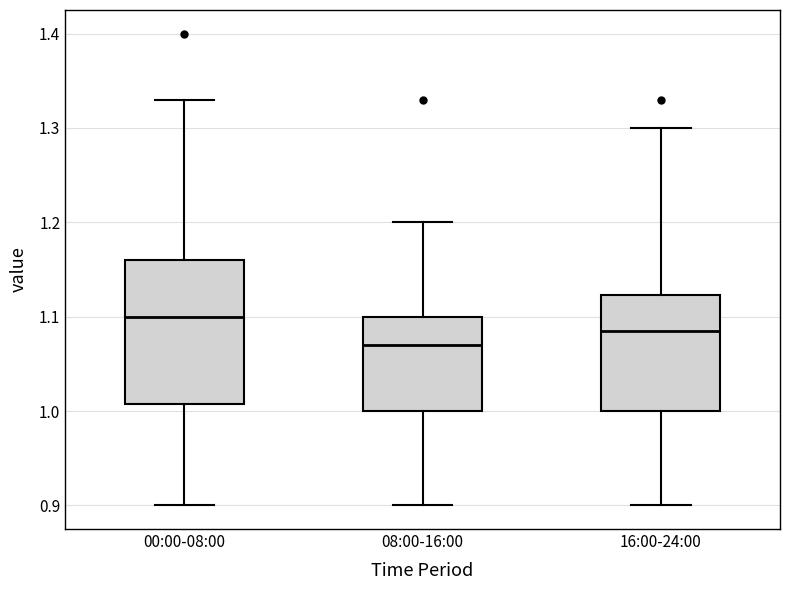

Reading left to right, read every box against the y-axis: the position of its median line, the range the box covers, and the ends of its whiskers. The values are not printed on the chart, so give them approximately, as read against the axis.

00:00-08:00: median 1.10, box 1.01 to 1.16, whiskers 0.90 to 1.33
08:00-16:00: median 1.07, box 1.00 to 1.10, whiskers 0.90 to 1.20
16:00-24:00: median 1.09, box 1.00 to 1.12, whiskers 0.90 to 1.30